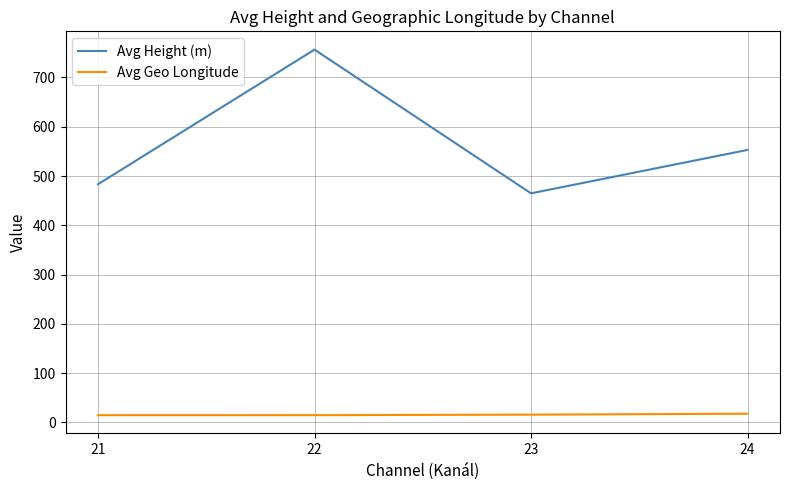

At which category does Avg Height (m) reach its first local peak?

22